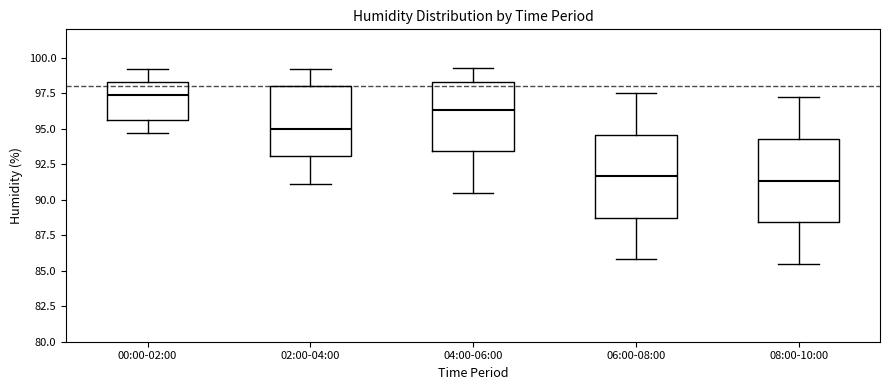

Where does the lower whisker of the box for 06:00-08:00 end on the y-axis? The values are not printed on the chart, so give them approximately, as read against the axis.

86.0